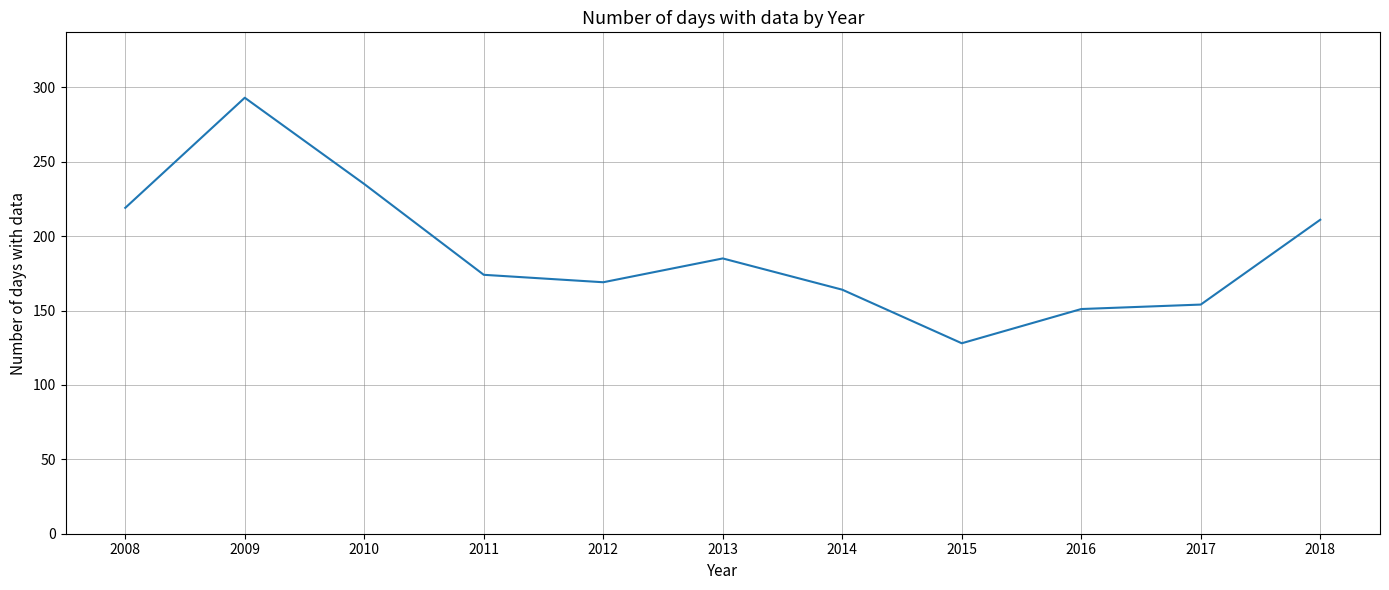

Which label corresponds to the smallest value in the chart?

2015